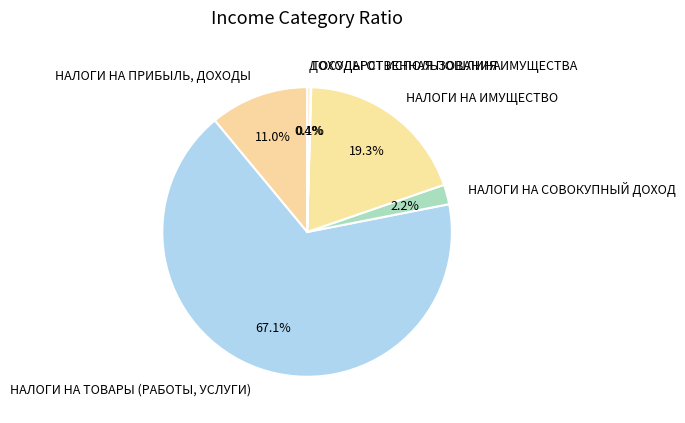

Is ДОХОДЫ ОТ ИСПОЛЬЗОВАНИЯ ИМУЩЕСТВА the majority of the pie?

No